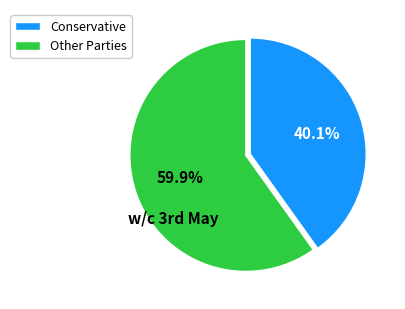

Combined, do Conservative and Other Parties account for over 50%?

Yes